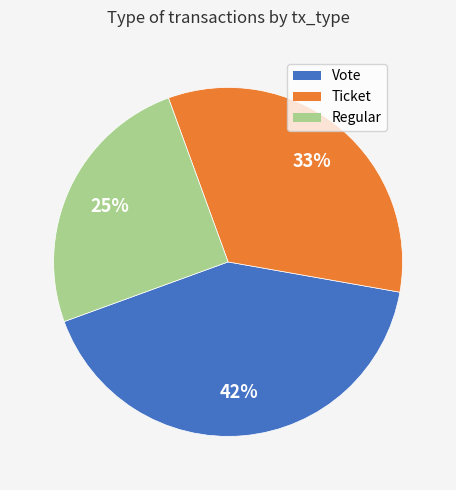

To the nearest percent, what is the difference between the largest and smallest slice percentages?

17%